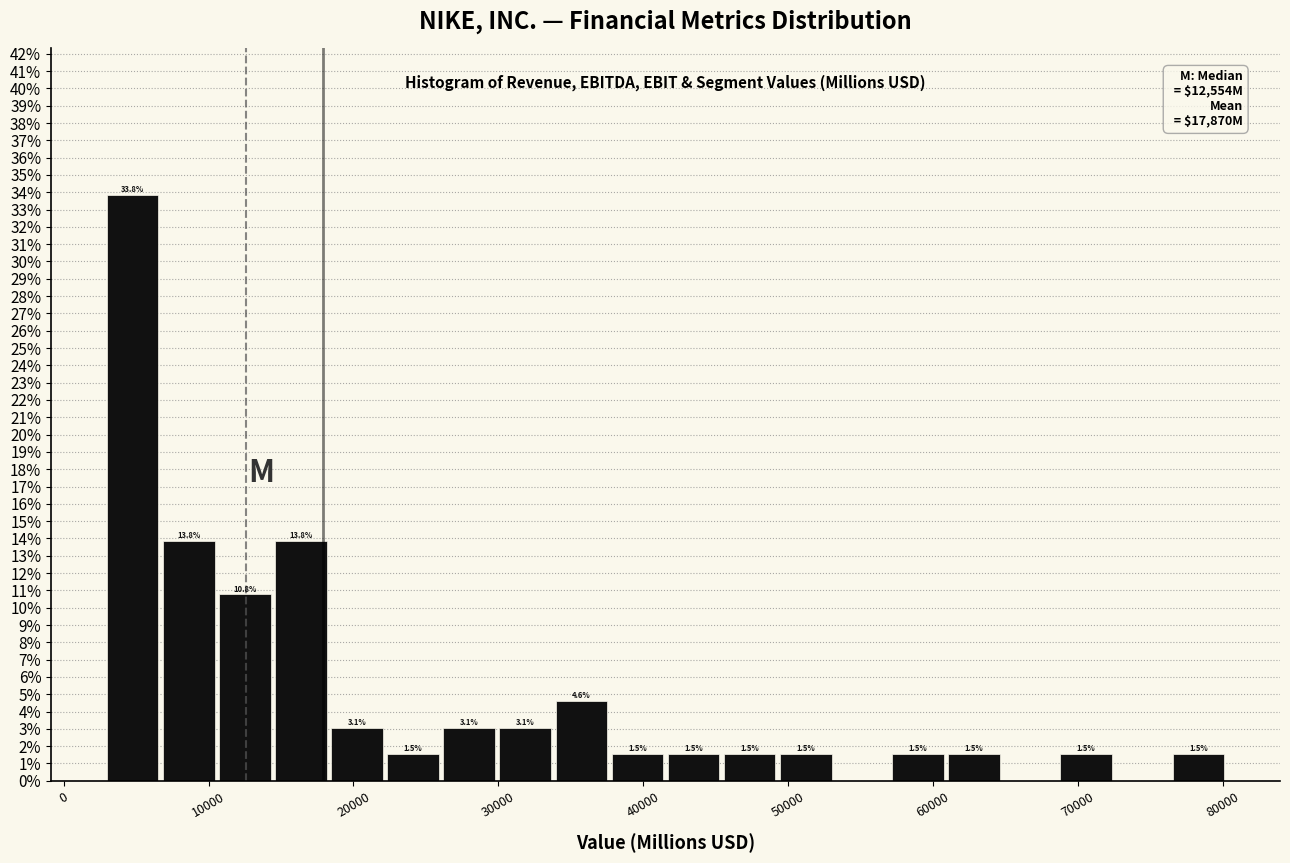

Read against the x-axis, roughly where is the centre of the tallest bar?

5000